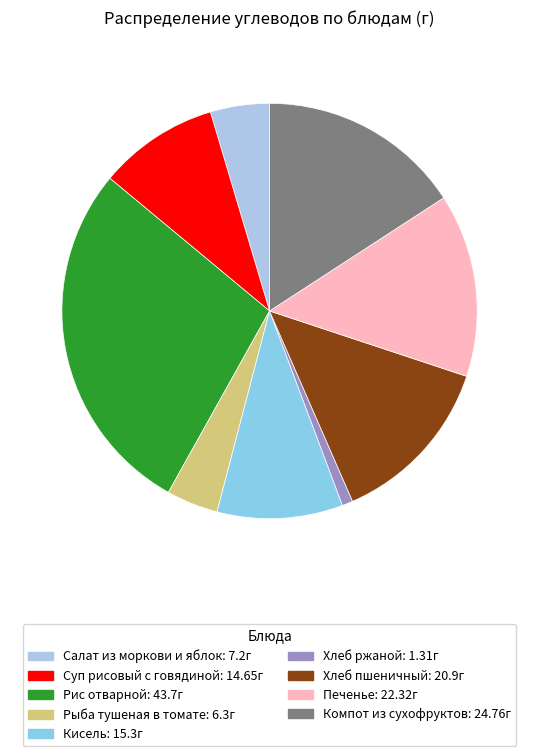

Is the sum of Рыба тушеная в томате and Компот из сухофруктов greater than half?

No